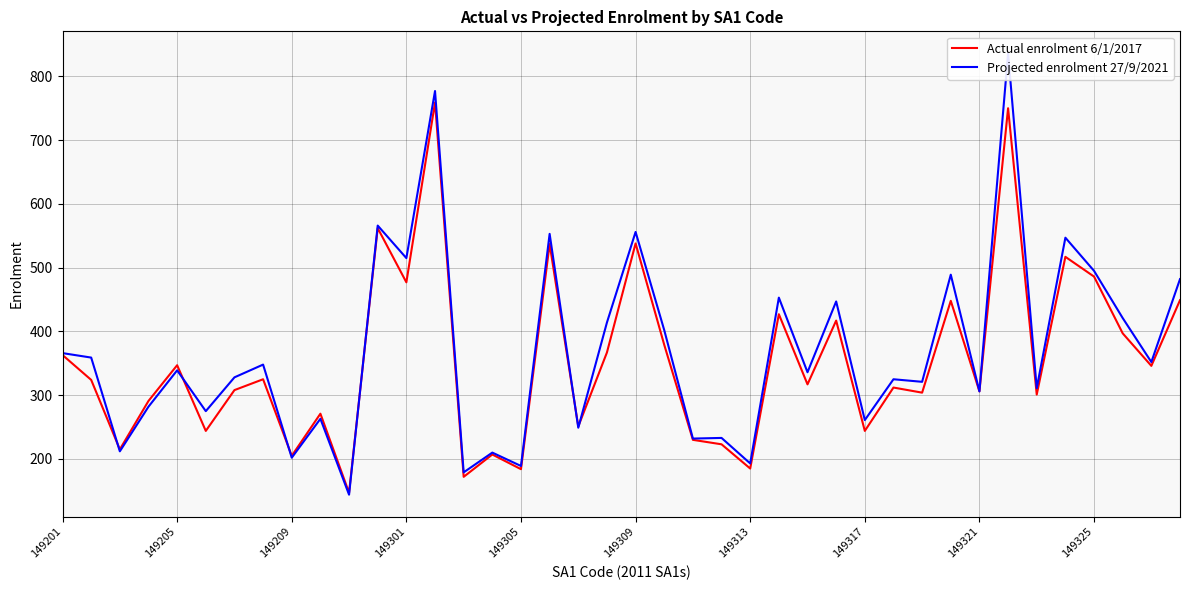

What is the minimum value for Actual enrolment 6/1/2017?

147